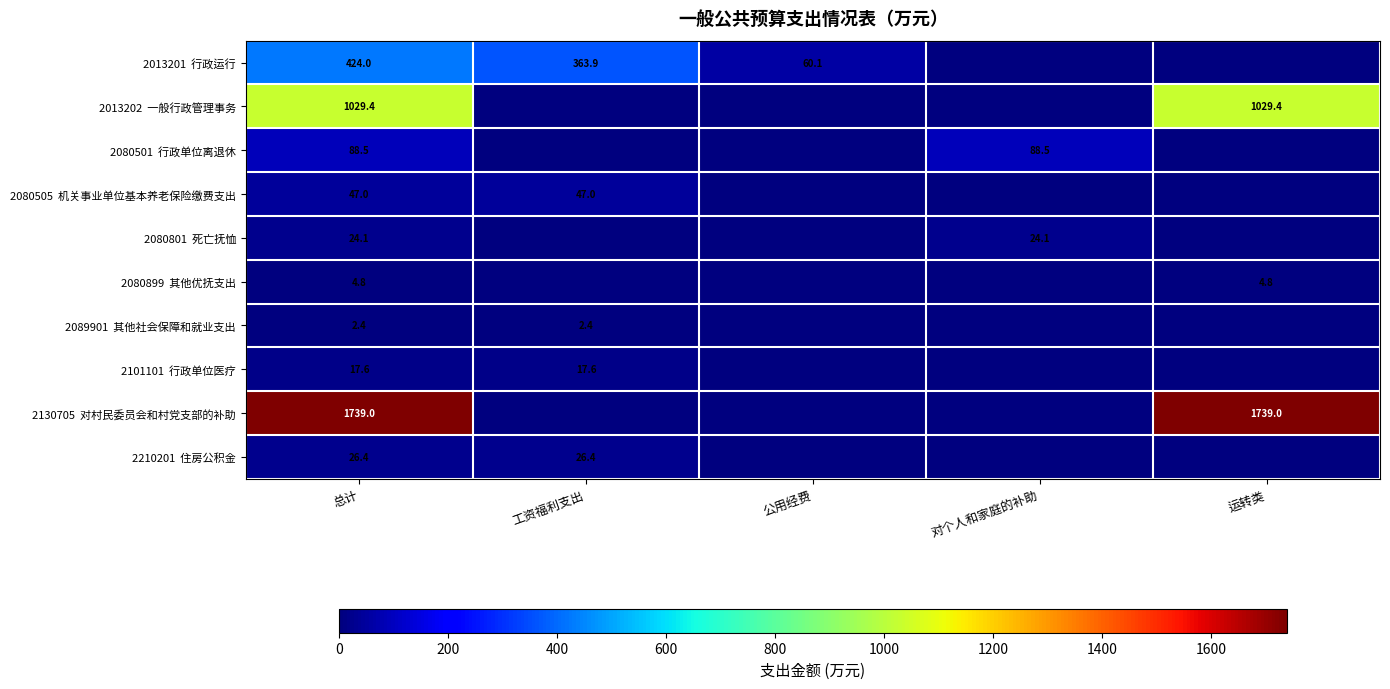

What is the difference between the maximum and minimum values in the 2080501 行政单位离退休 series?

88.5